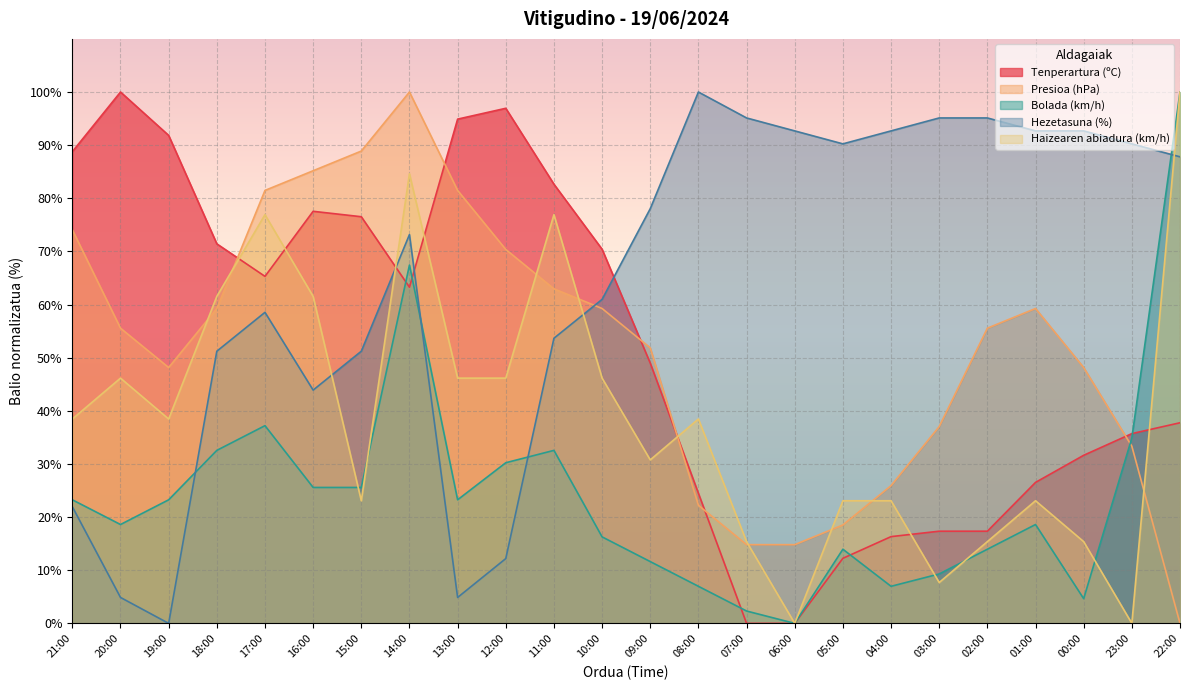

How many values in Presioa (hPa) are above zero?

23